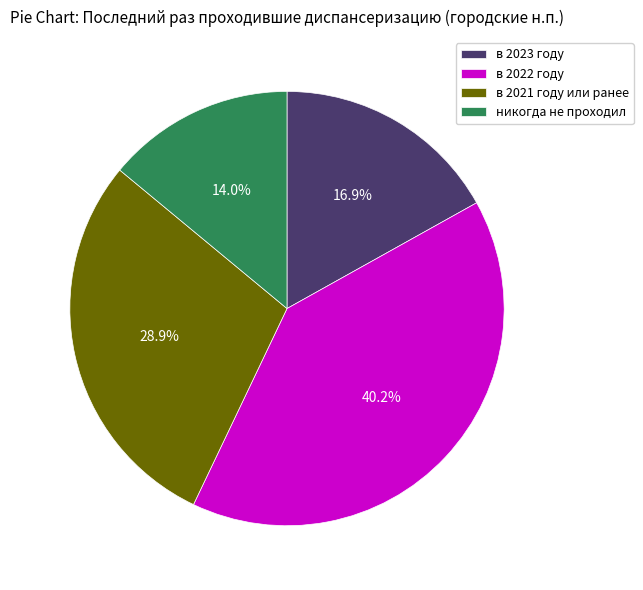

Is it true that никогда не проходил is 14% of the pie?

True